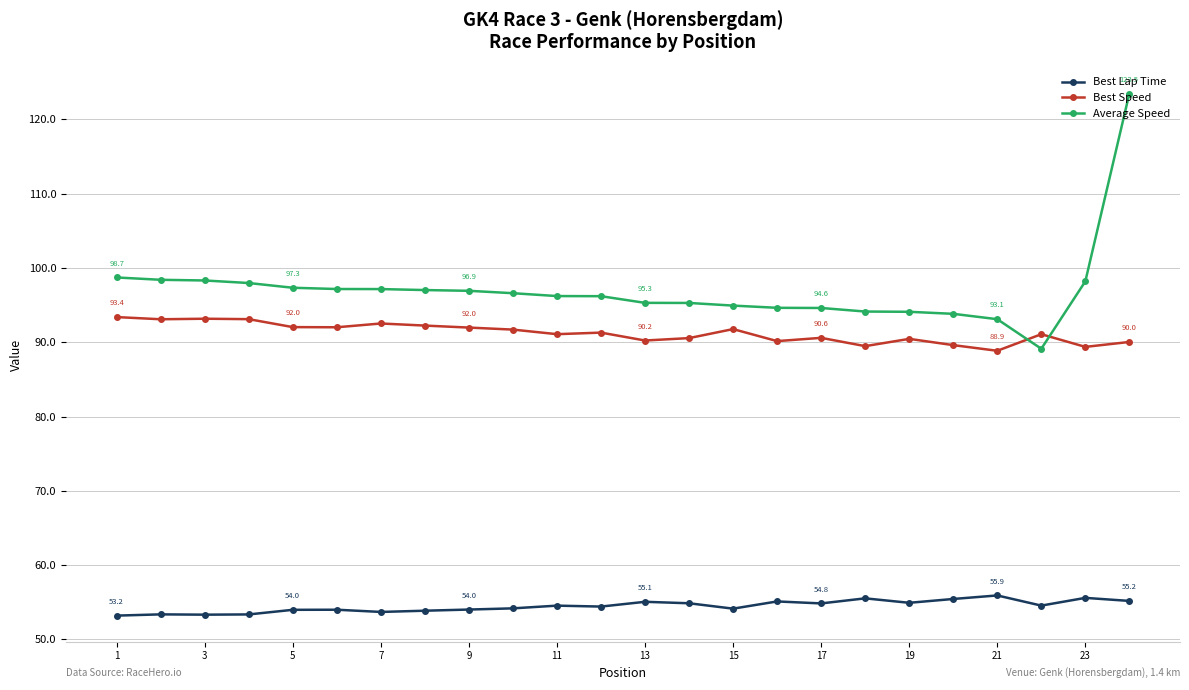

What is the value of the Best Speed point at the 12th from the left?

91.3